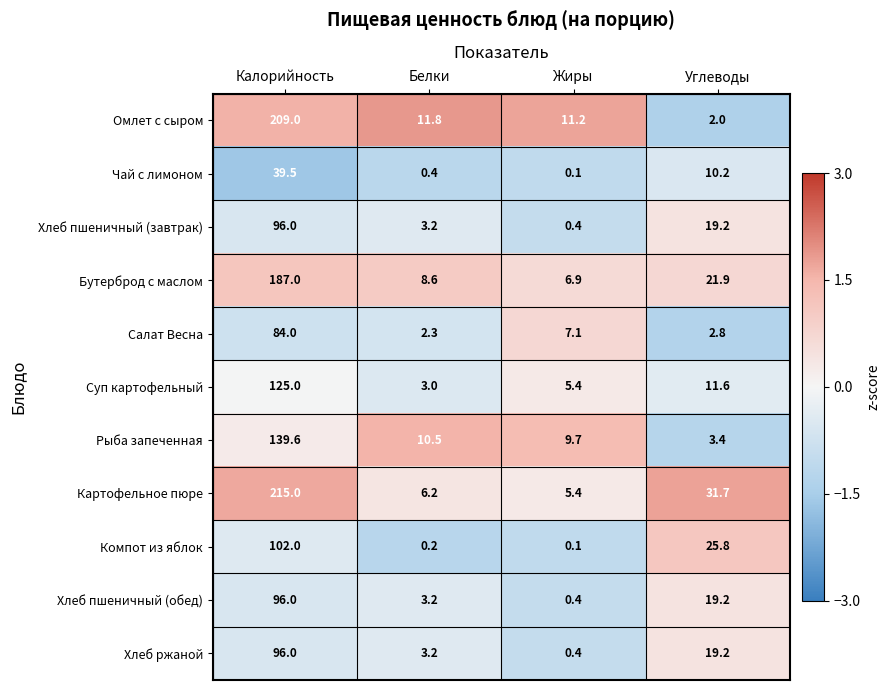

What is the difference between the maximum and minimum values in the Хлеб ржаной series?

95.6